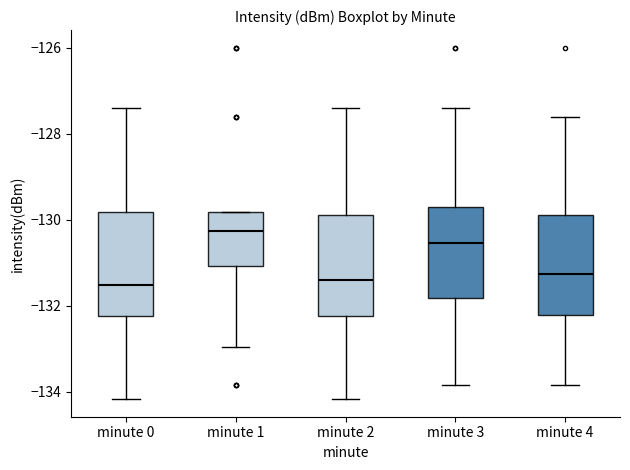

Where does the upper whisker of the box for minute 0 end on the y-axis? The values are not printed on the chart, so give them approximately, as read against the axis.

-127.4